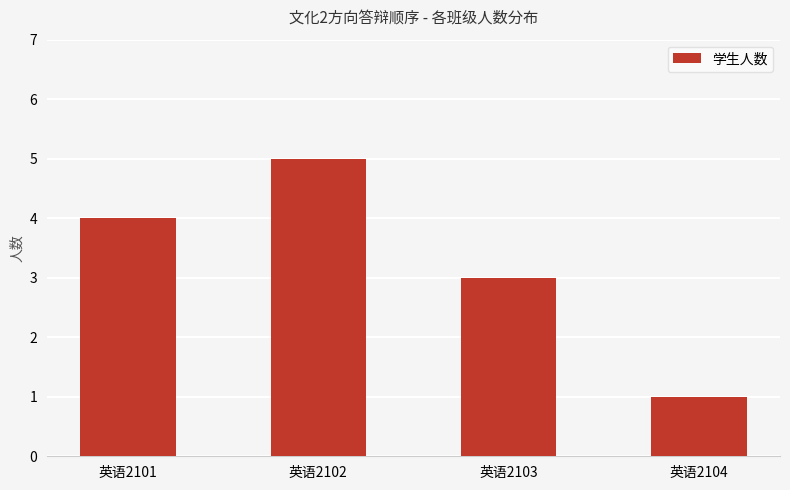

Which category has the highest value across all series?

英语2102